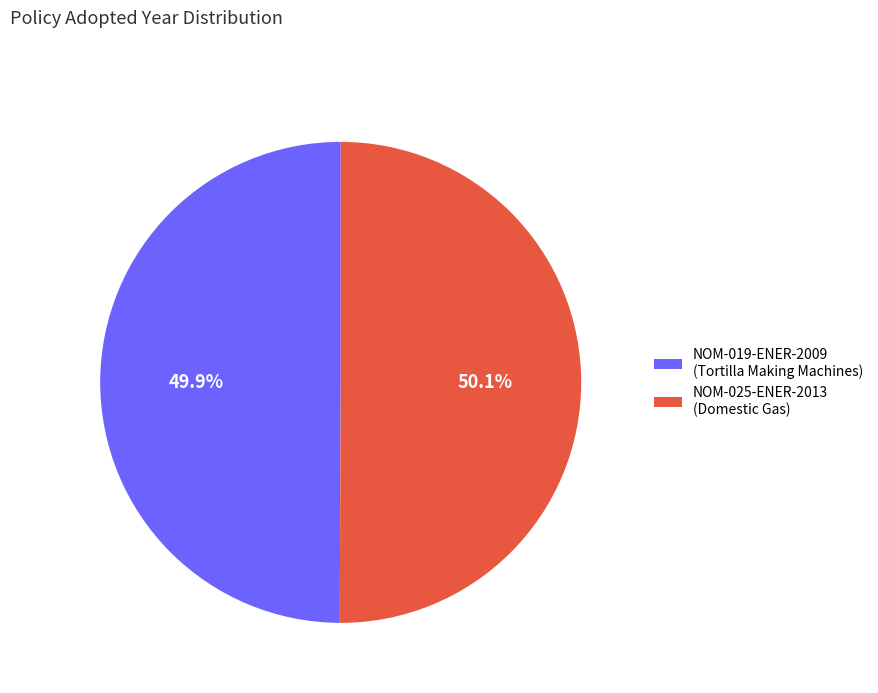

Combined, what portion of the pie is NOM-019-ENER-2009 (Tortilla Making Machines) and NOM-025-ENER-2013 (Domestic Gas)?

100.0%